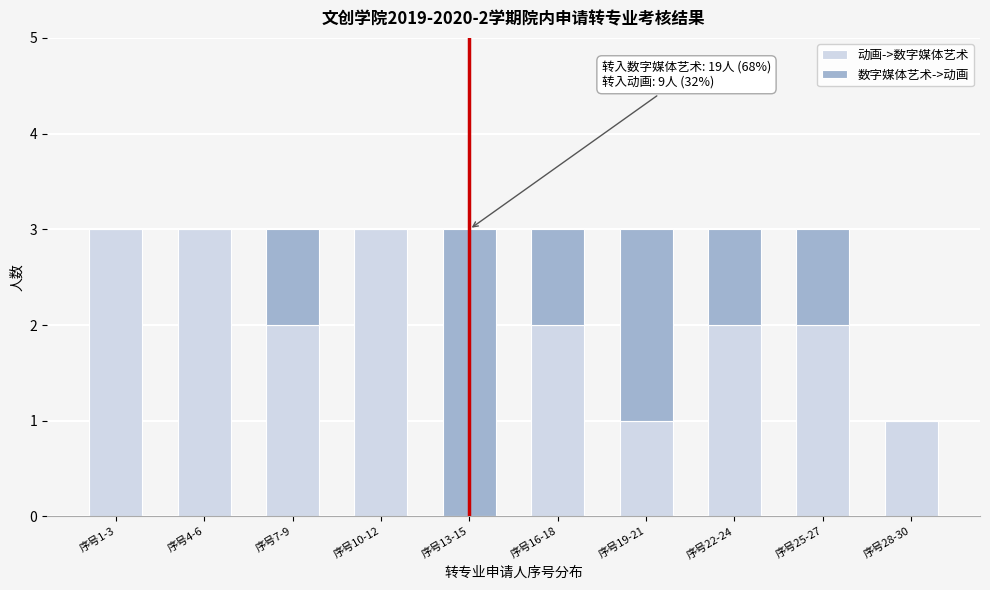

Reading left to right, transcribe the values for 动画->数字媒体艺术.

序号1-3=3	序号4-6=3	序号7-9=2	序号10-12=3	序号13-15=0	序号16-18=2	序号19-21=1	序号22-24=2	序号25-27=2	序号28-30=1